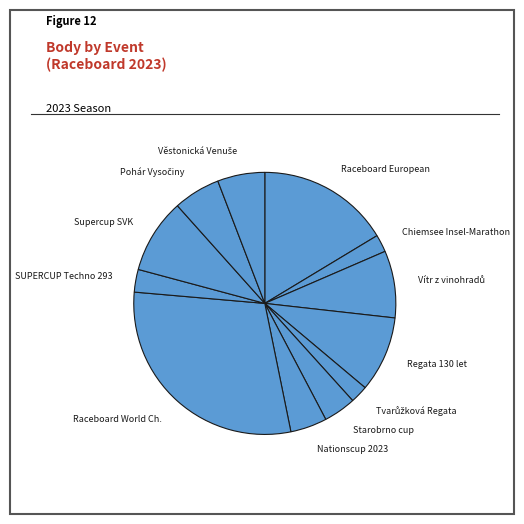

To the nearest percent, what is the difference between the largest and smallest slice percentages?

27%